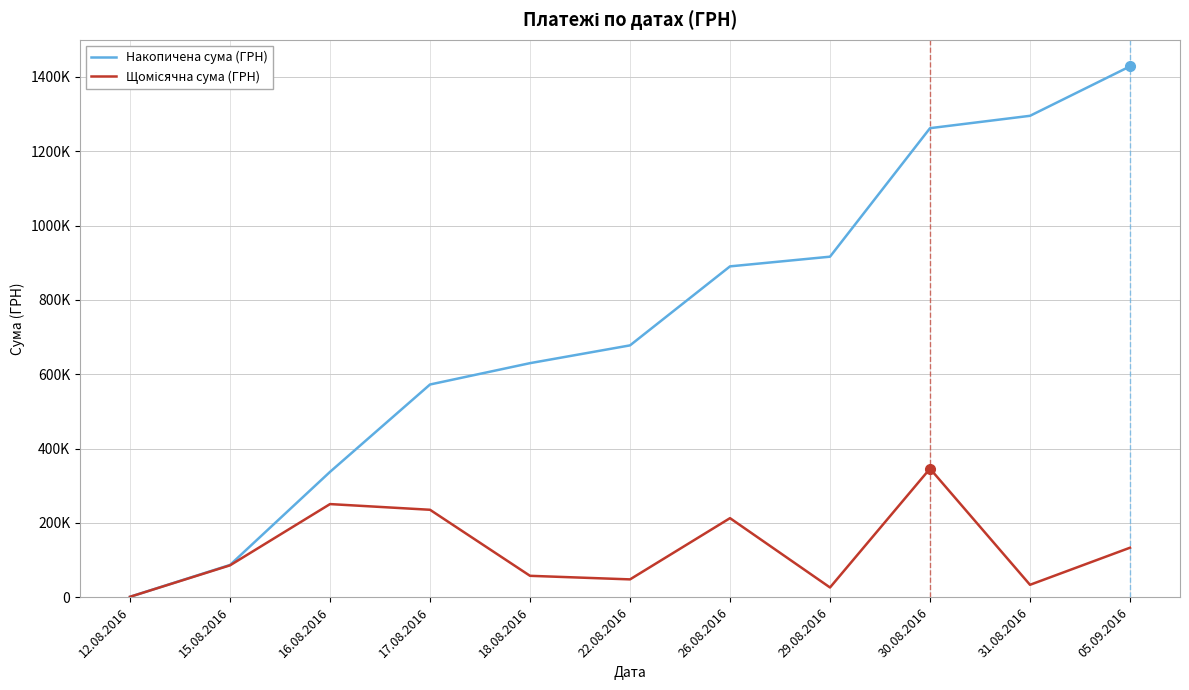

At which label is Накопичена сума (ГРН) closest to 714625?

22.08.2016